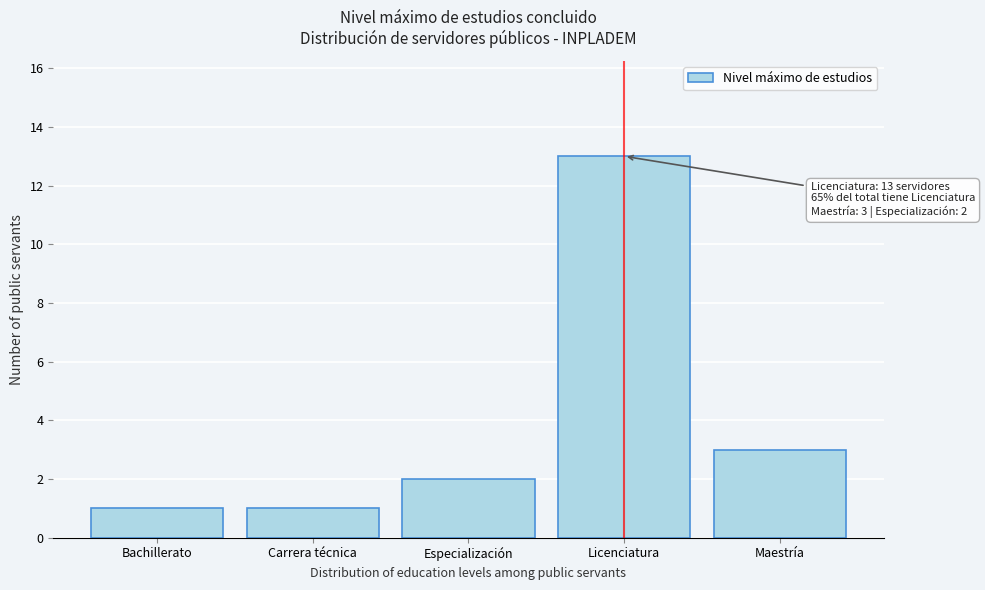

Reading left to right, list all the values displayed in this chart.

1	1	2	13	3